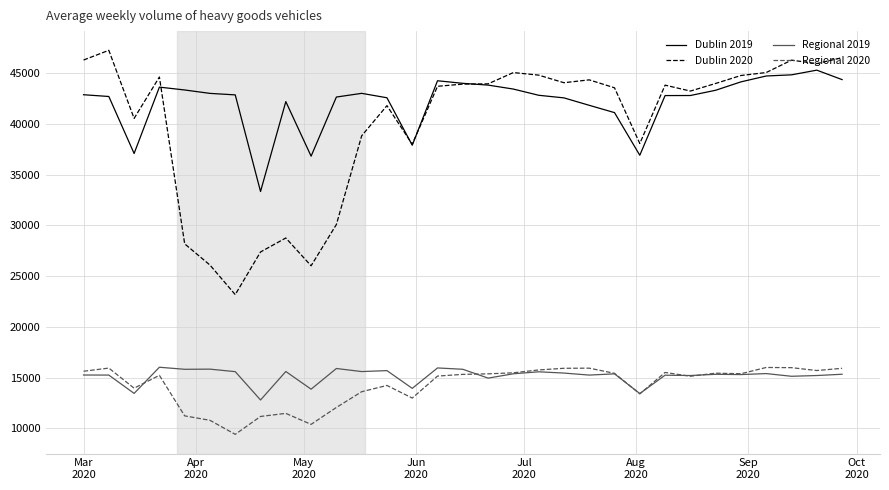

What is the maximum value for Dublin 2019?

45284